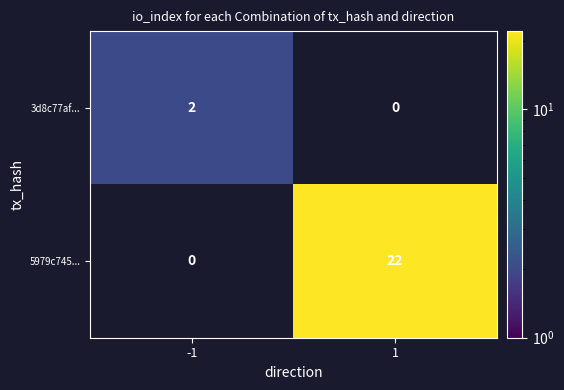

What is the difference between the 5979c745... values at 1 and -1?

22